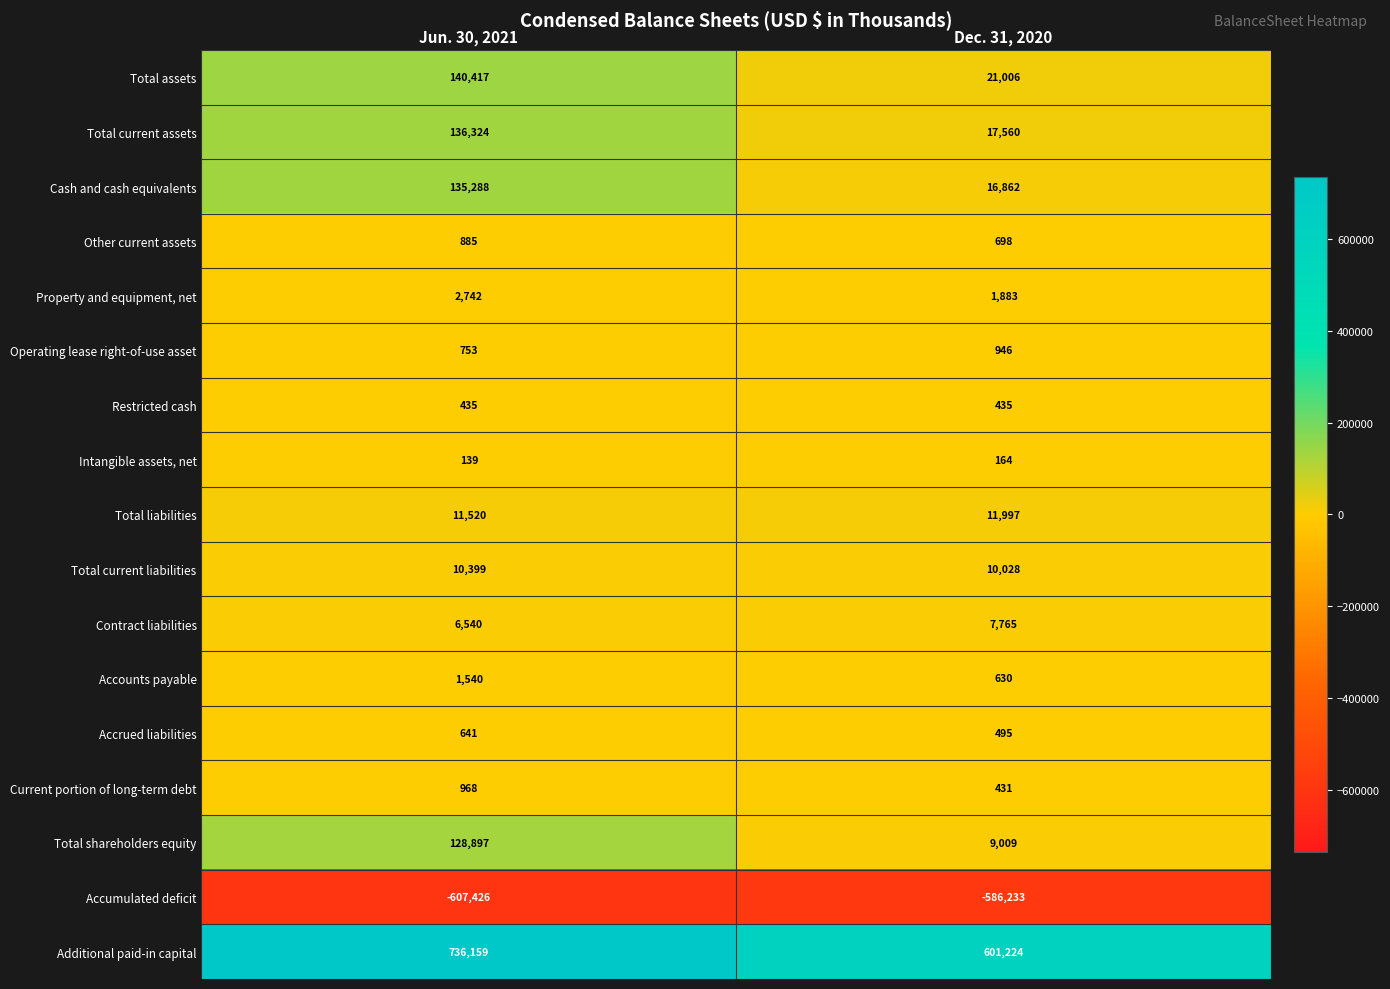

Where is Additional paid-in capital nearest to the value 668691?

Dec. 31, 2020